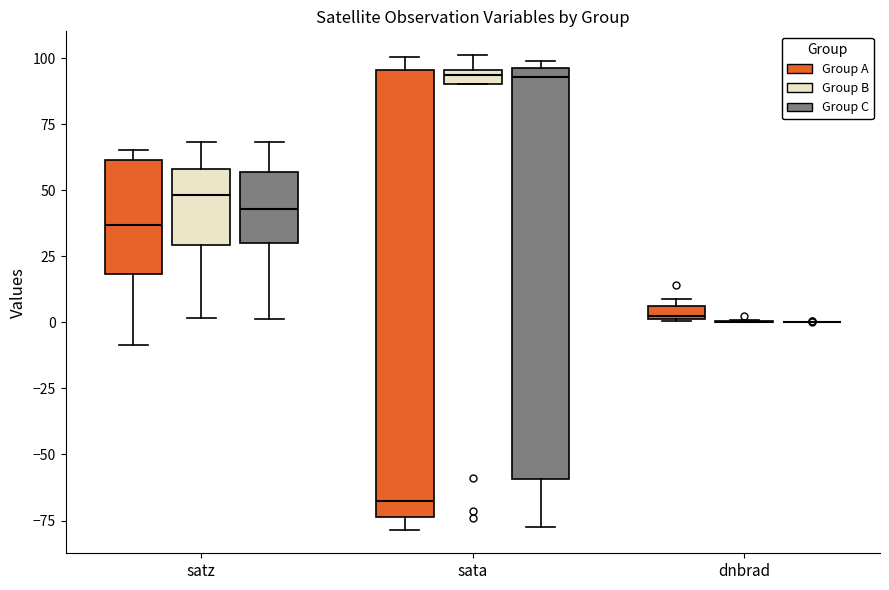

Which box is the tallest, from its lower edge to its upper edge?

sata (Group A)